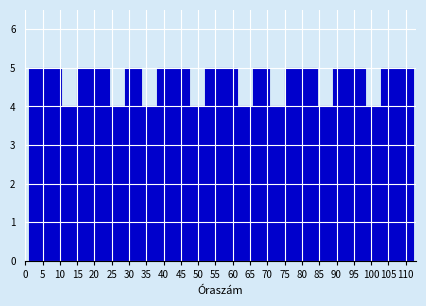

Reading left to right, transcribe this chart: for each bar, give the range it covers on the x-axis and its height. Neither the bar edges nor the heights are printed on the chart, so give them approximately, as read against the axes.

1.0 to 5.5: 5
5.5 to 10.5: 5
10.5 to 15.0: 4
15.0 to 19.5: 5
19.5 to 24.0: 5
24.0 to 29.0: 4
29.0 to 33.5: 5
33.5 to 38.0: 4
38.0 to 42.5: 5
42.5 to 47.5: 5
47.5 to 52.0: 4
52.0 to 56.5: 5
56.5 to 61.0: 5
61.0 to 66.0: 4
66.0 to 70.5: 5
70.5 to 75.0: 4
75.0 to 79.5: 5
79.5 to 84.5: 5
84.5 to 89.0: 4
89.0 to 93.5: 5
93.5 to 98.0: 5
98.0 to 103.0: 4
103.0 to 107.5: 5
107.5 to 112.0: 5